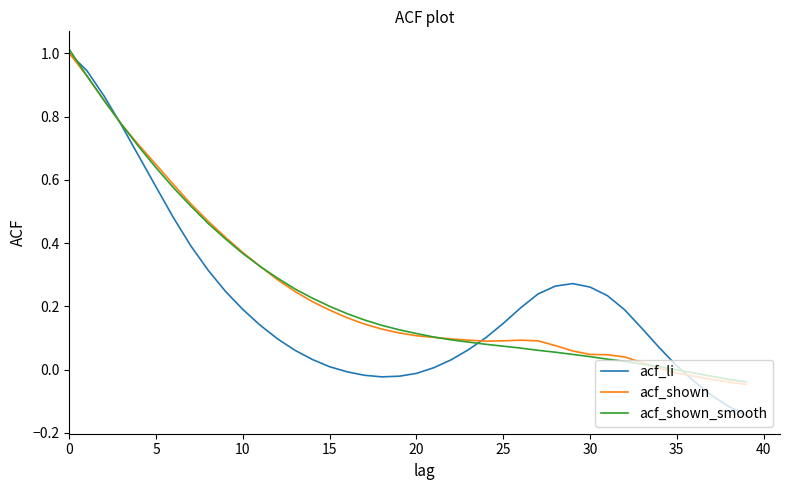

Which series has the largest range (max minus min)?

acf_li